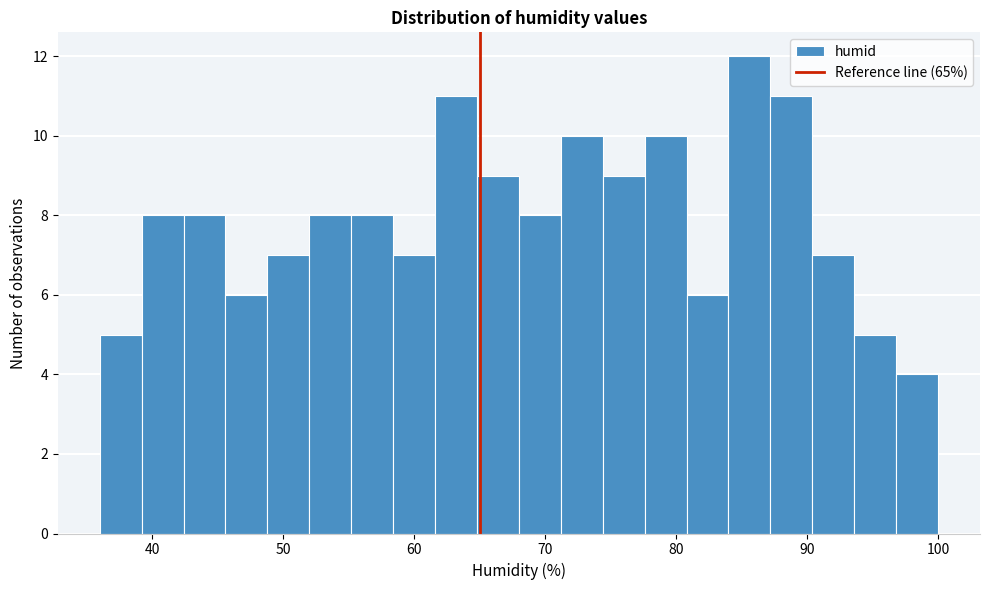

Read against the x-axis, roughly where is the centre of the tallest bar?

86